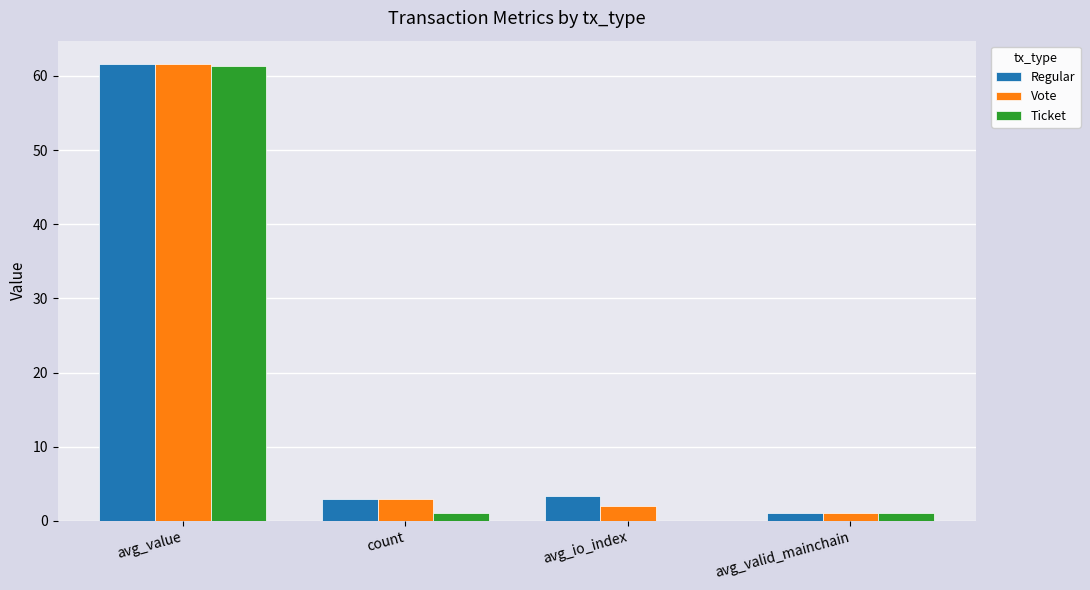

Does the chart contain stacked bars?

No